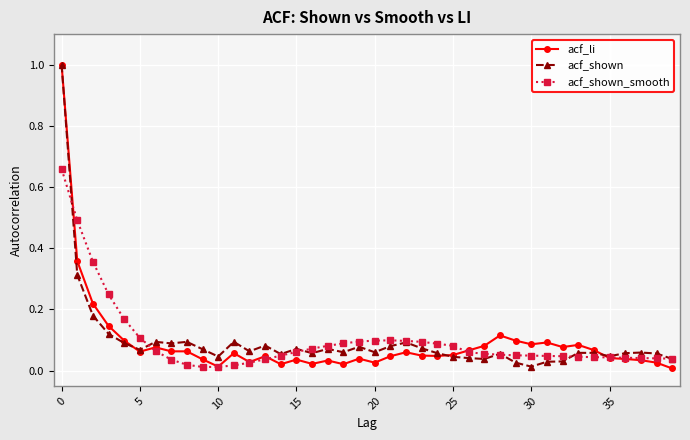

What is the greatest value displayed?

1.0